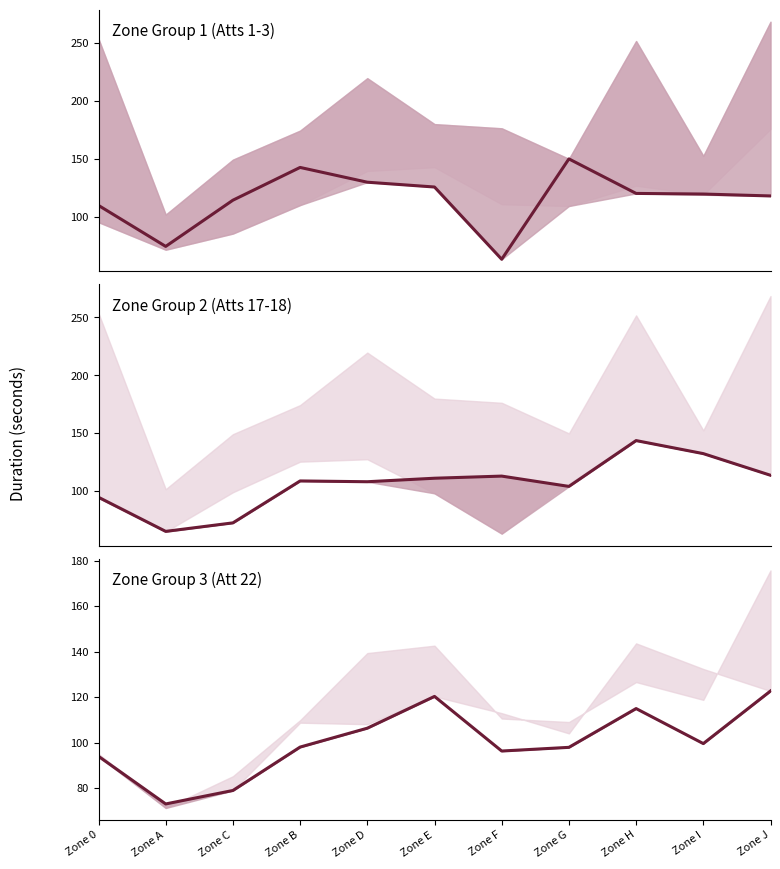

How many series are shown in this chart?

3